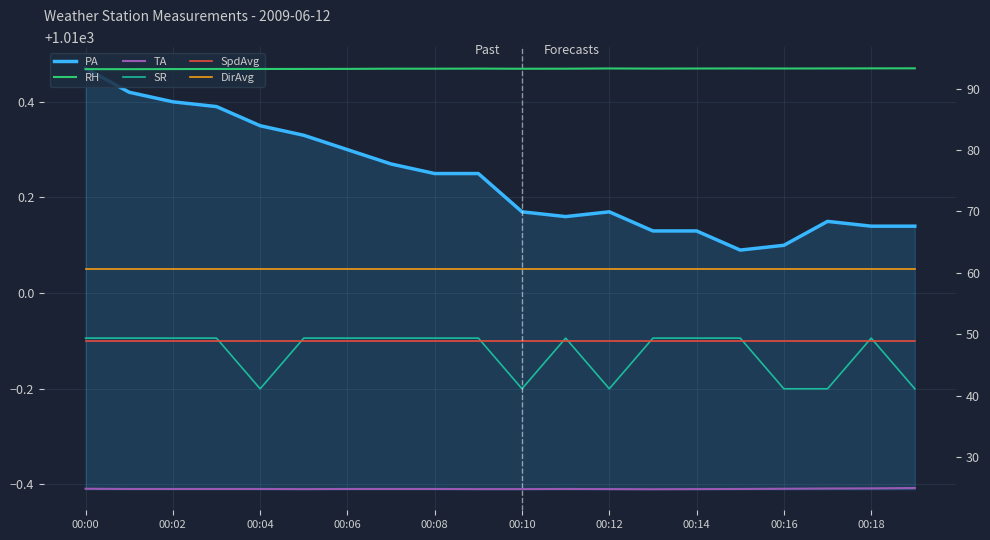

What is the sum of all RH values?

1864.9